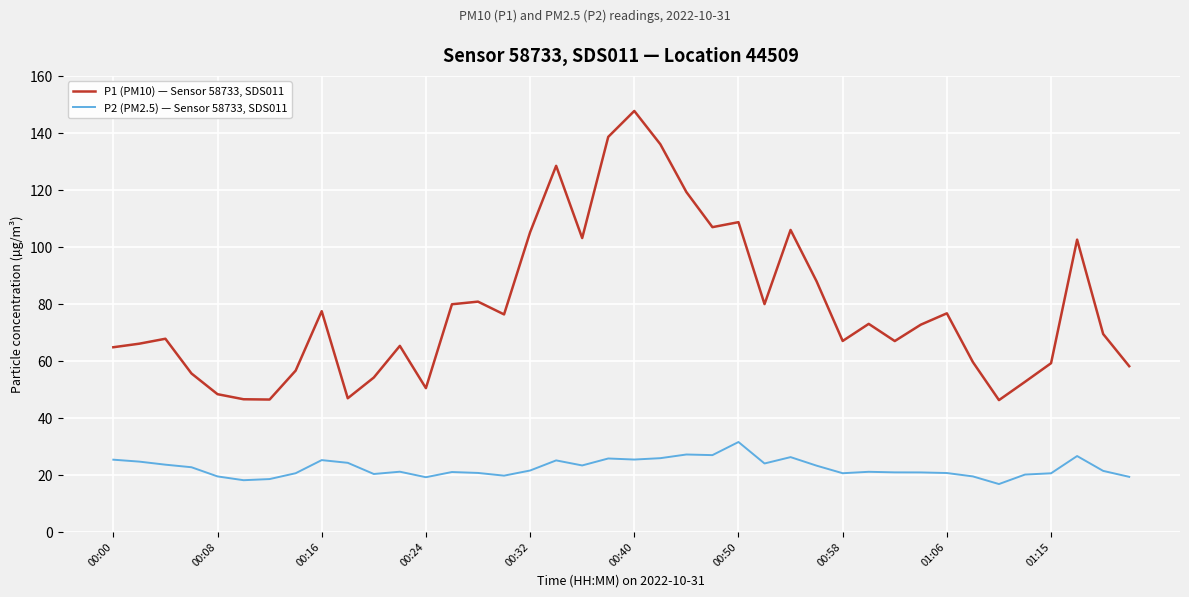

What is the maximum value for P1 (PM10) — Sensor 58733, SDS011?

147.7